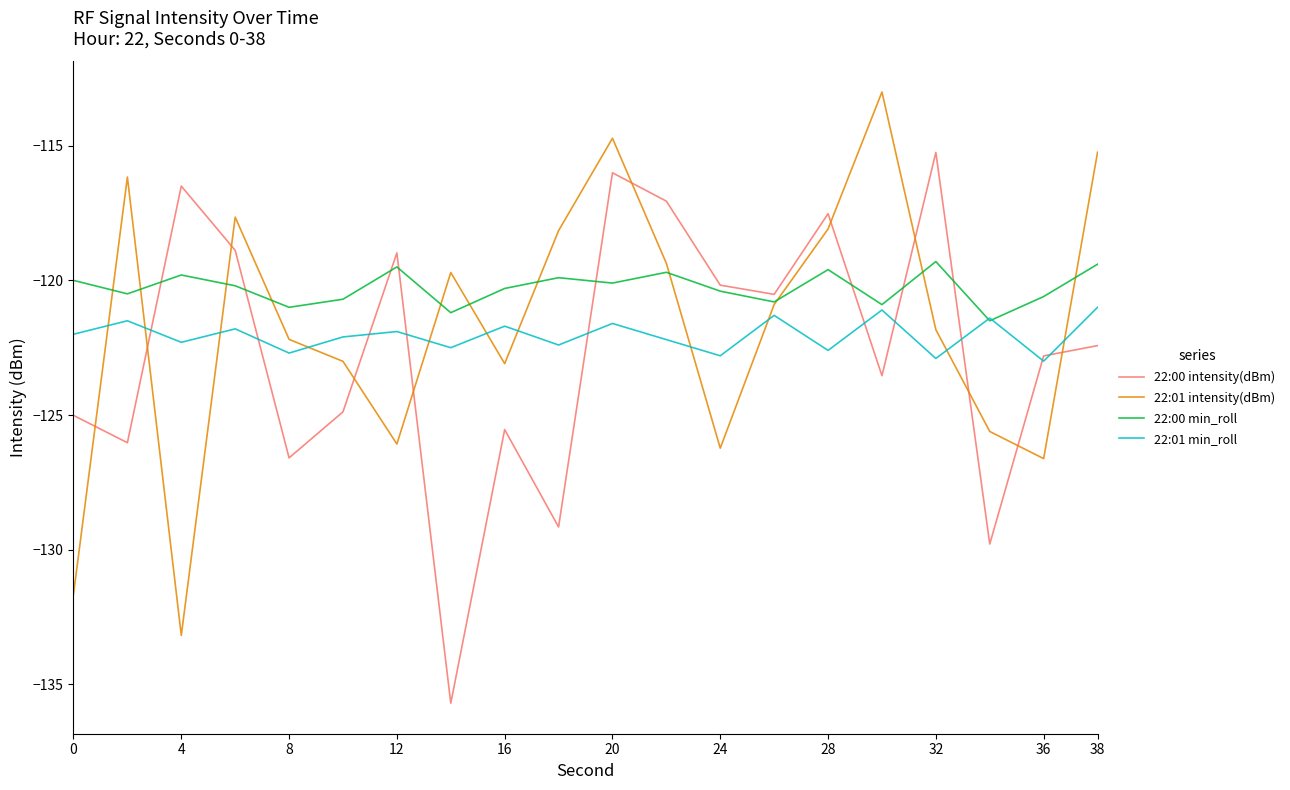

How many intersections are there between 22:01 min_roll and 22:01 intensity(dBm)?

11